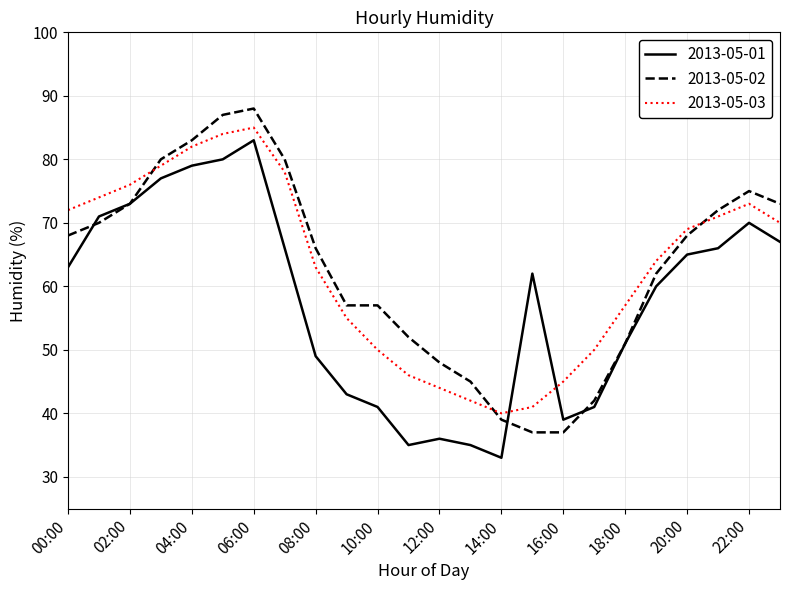

What is the greatest value displayed?

88